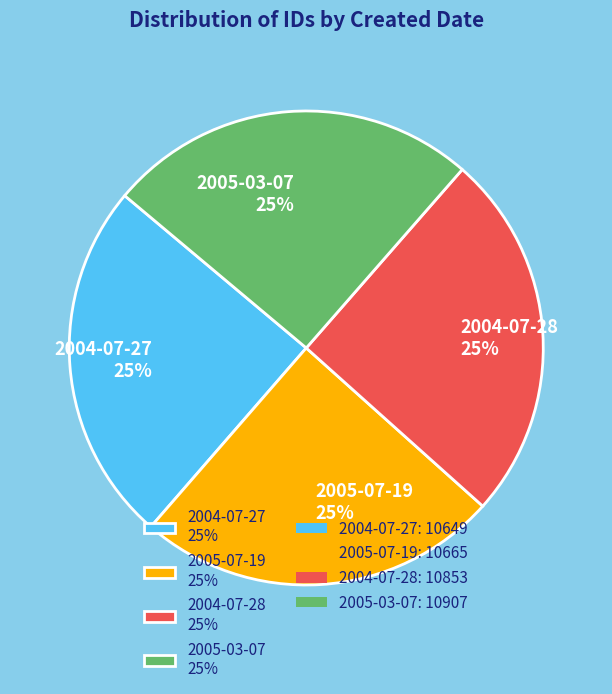

To the nearest percent, what is the average slice percentage?

25%